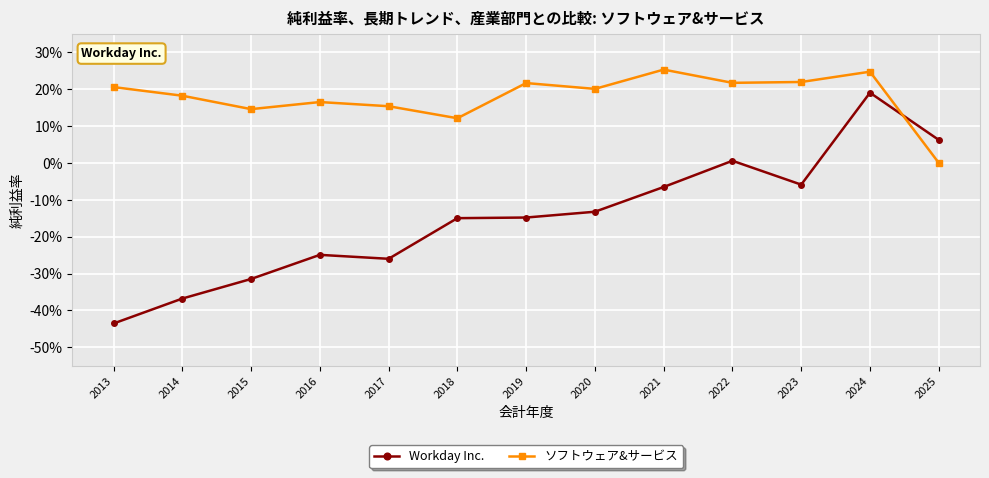

Which series has the largest total across all categories?

ソフトウェア&サービス